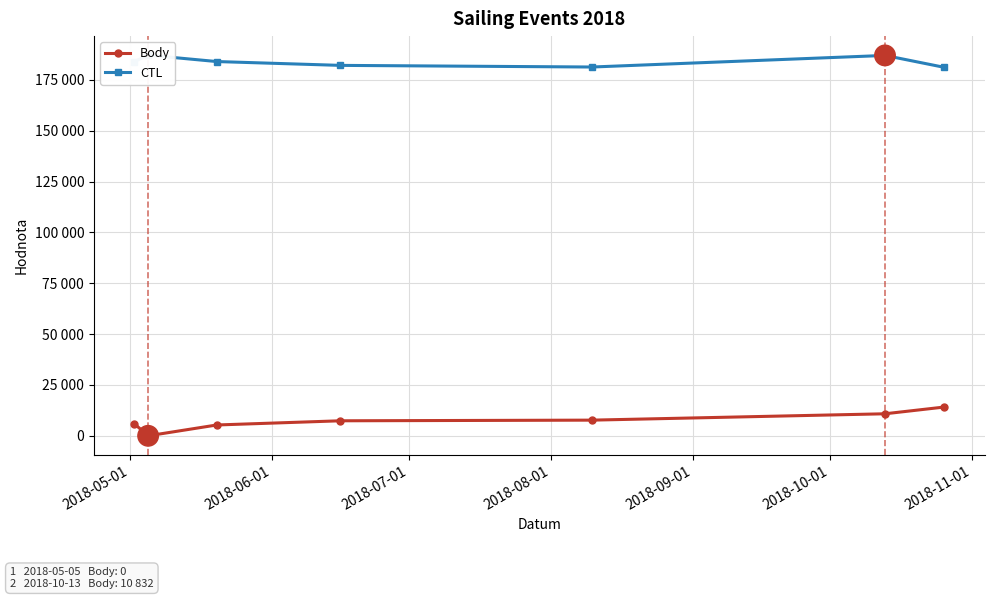

At how many categories does at least one series exceed 96434?

7